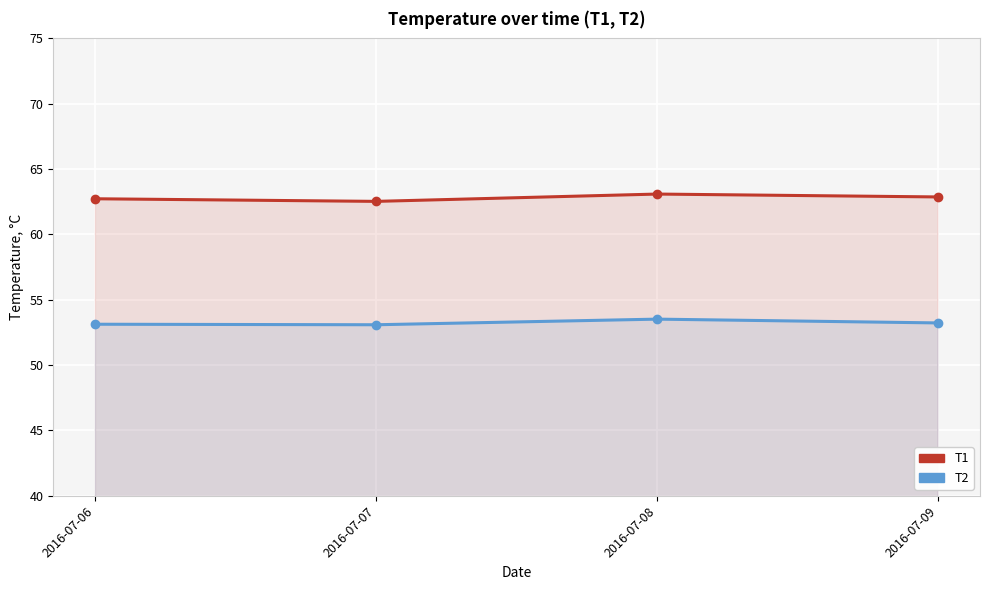

What is the minimum value shown in the chart?

53.1